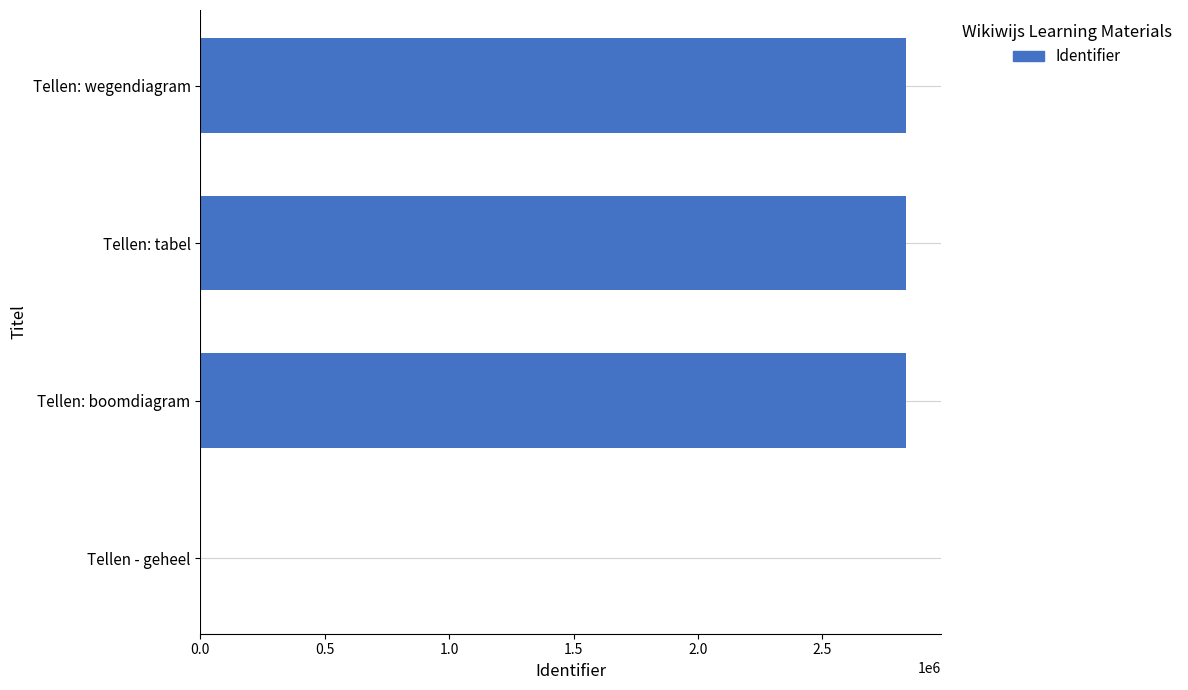

What is the sum of all values?

8502292